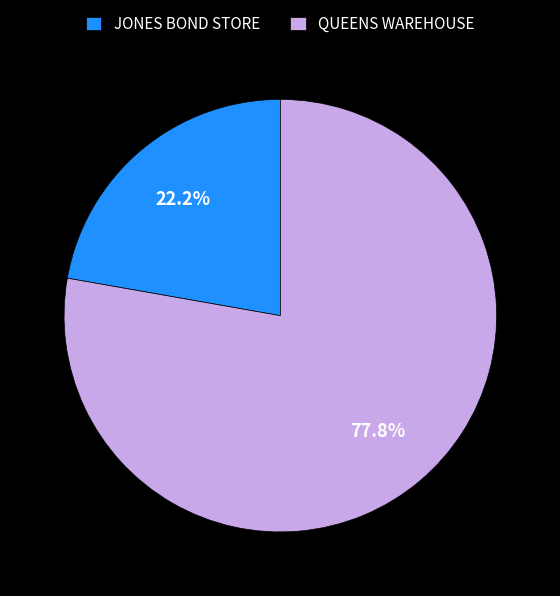

What percentage is the QUEENS WAREHOUSE slice, to the nearest percent?

78%